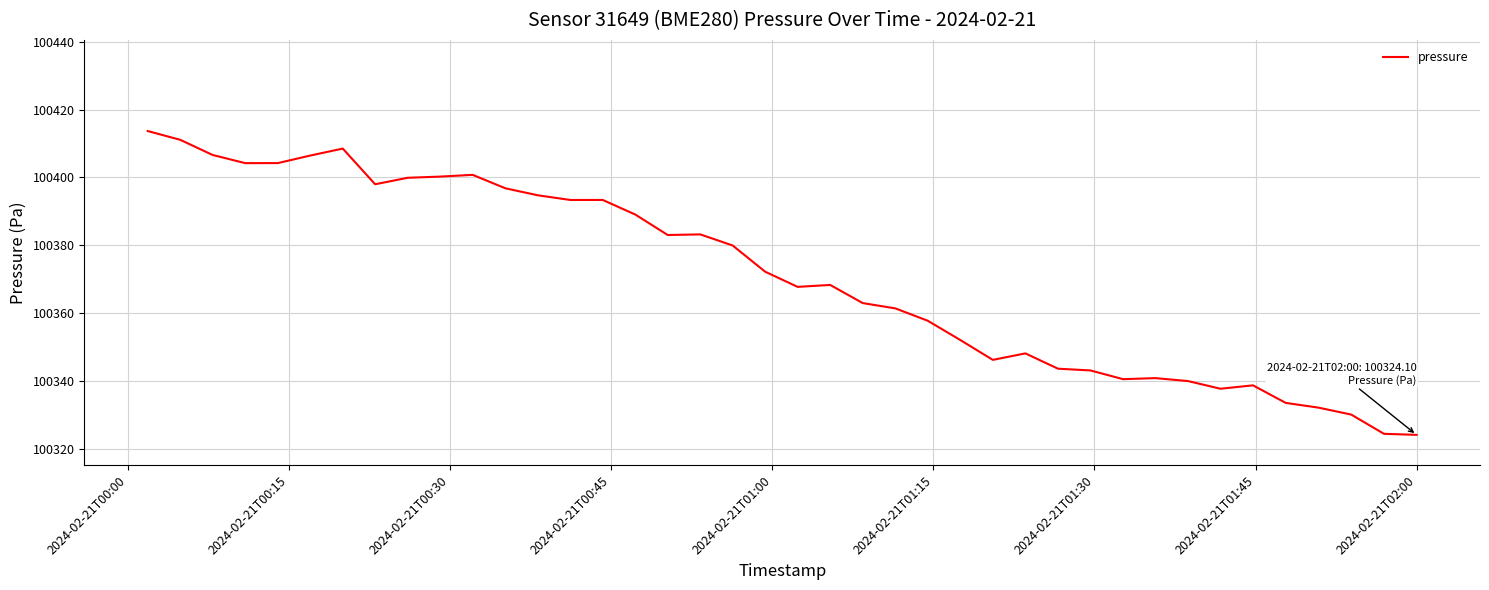

What is the difference between the maximum and minimum values?

89.6